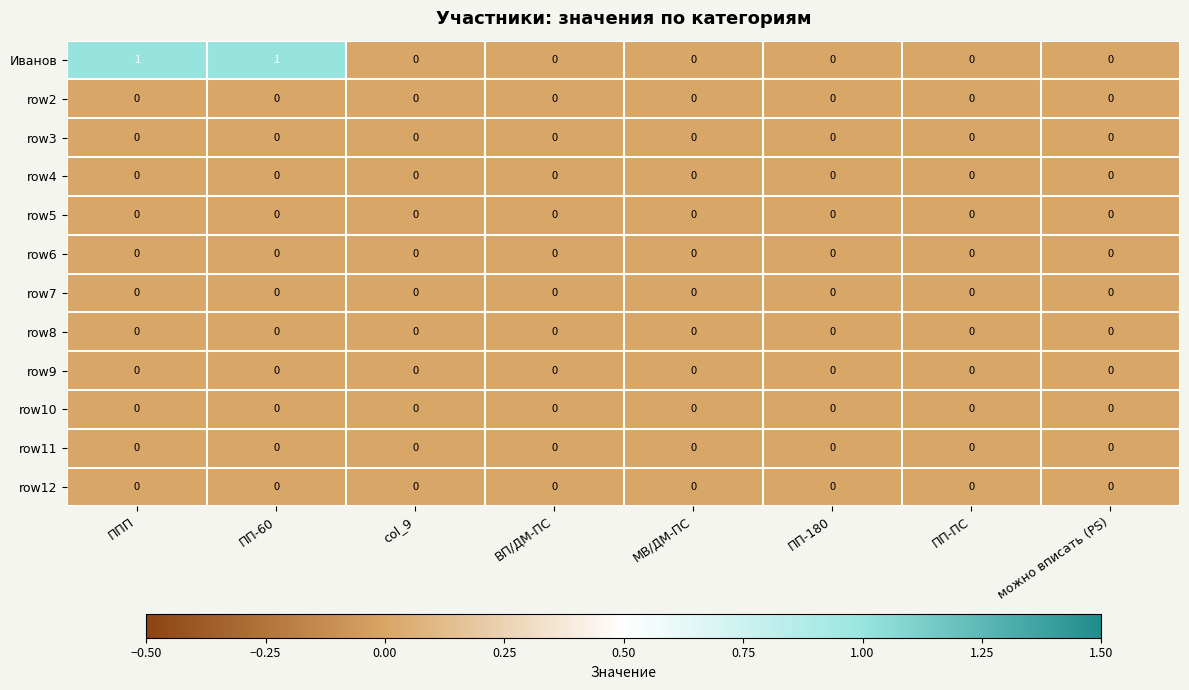

What is the maximum value shown in the chart?

1